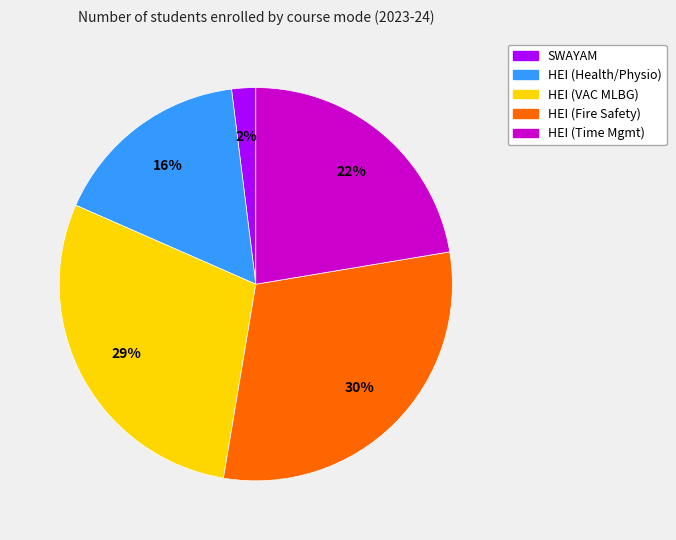

Rank the categories by value from highest to lowest.

HEI (Fire Safety), HEI (VAC MLBG), HEI (Time Mgmt), HEI (Health/Physio), SWAYAM